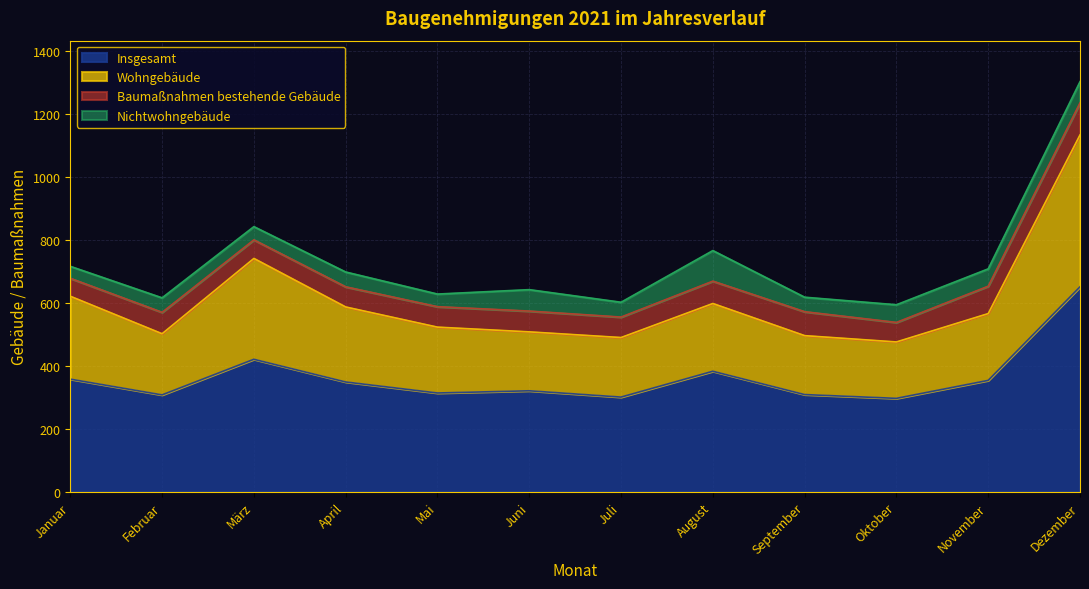

Does the chart have visible grid lines?

Yes